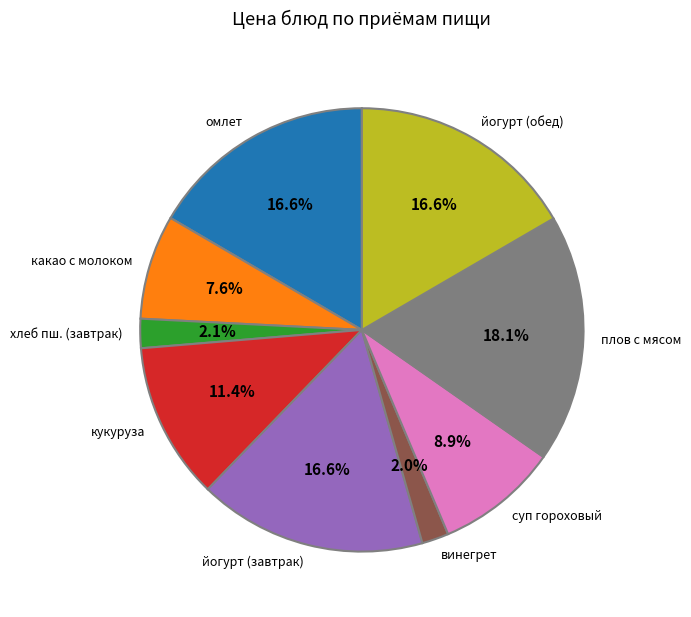

Which category has the biggest portion of the pie?

плов с мясом